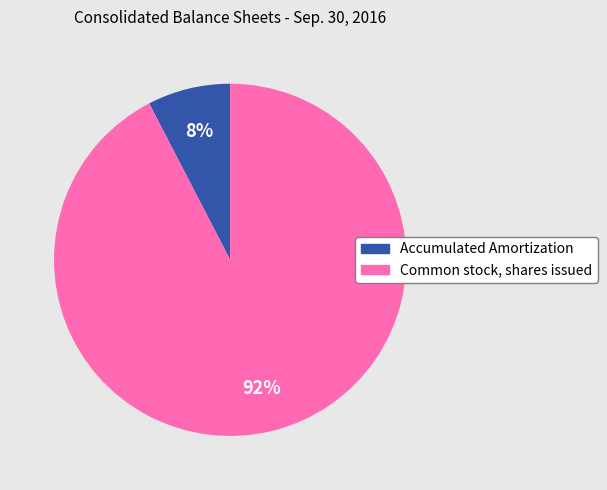

Which category has the biggest portion of the pie?

Common stock, shares issued